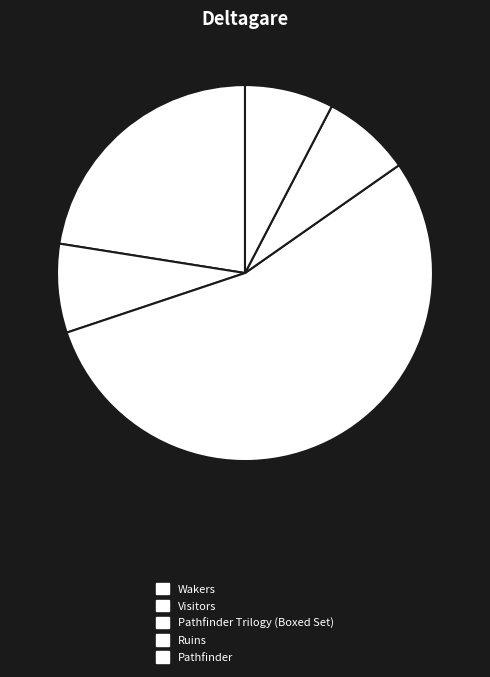

What is the smallest slice in the pie chart?

Pathfinder